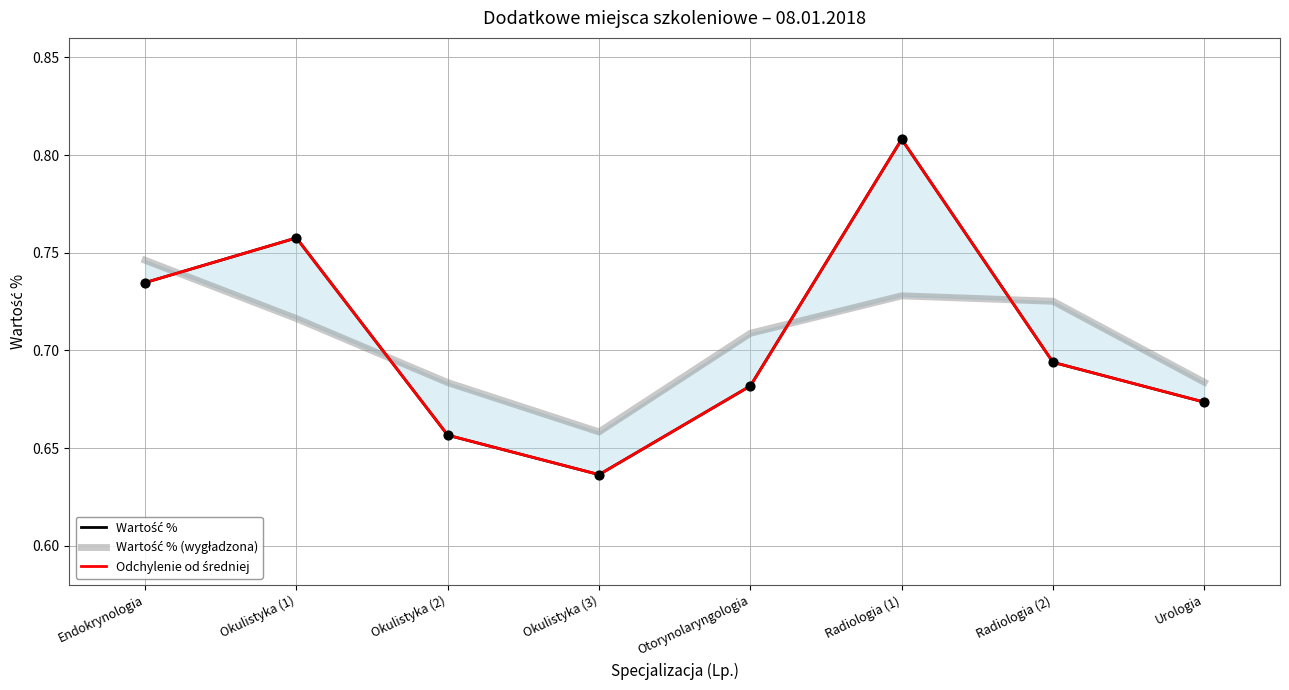

Which series has the widest spread of Y values?

Wartość %